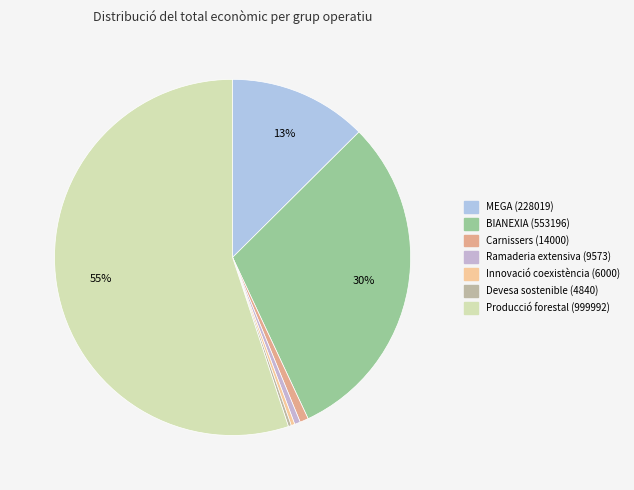

Do Producció forestal (999992) and BIANEXIA (553196) together represent more than half of the pie?

Yes